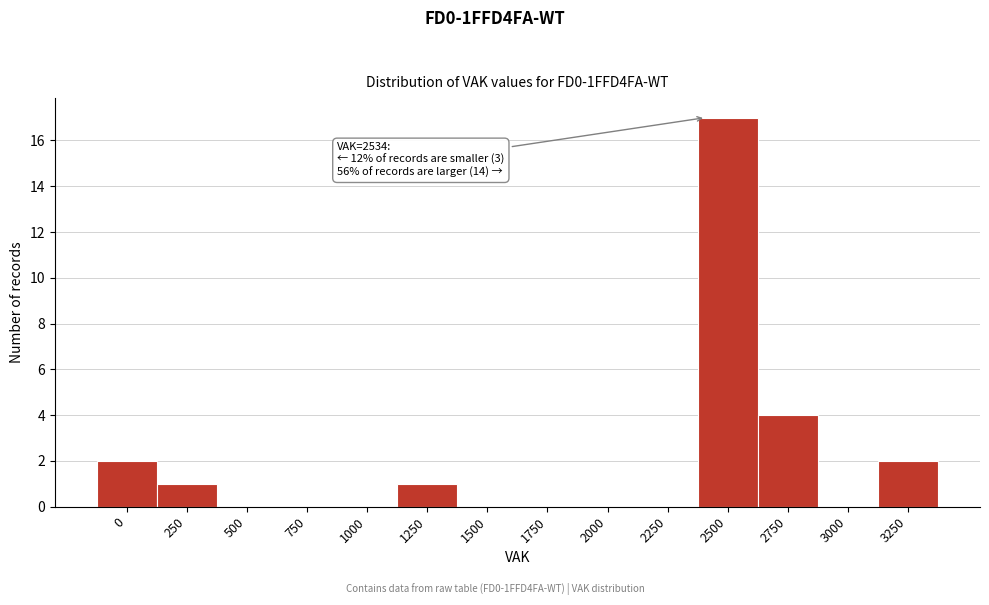

Reading right to left, transcribe all the data shown in this chart.

3250=2	3000=0	2750=4	2500=17	2250=0	2000=0	1750=0	1500=0	1250=1	1000=0	750=0	500=0	250=1	0=2